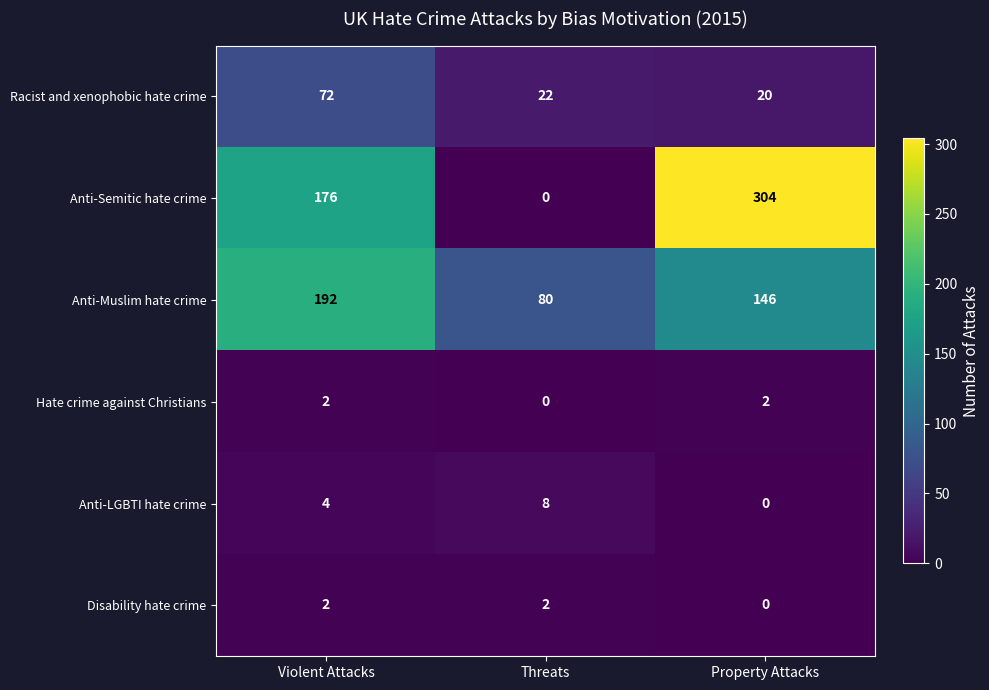

True or false: Anti-Semitic hate crime has a value of 151 at Threats.

False